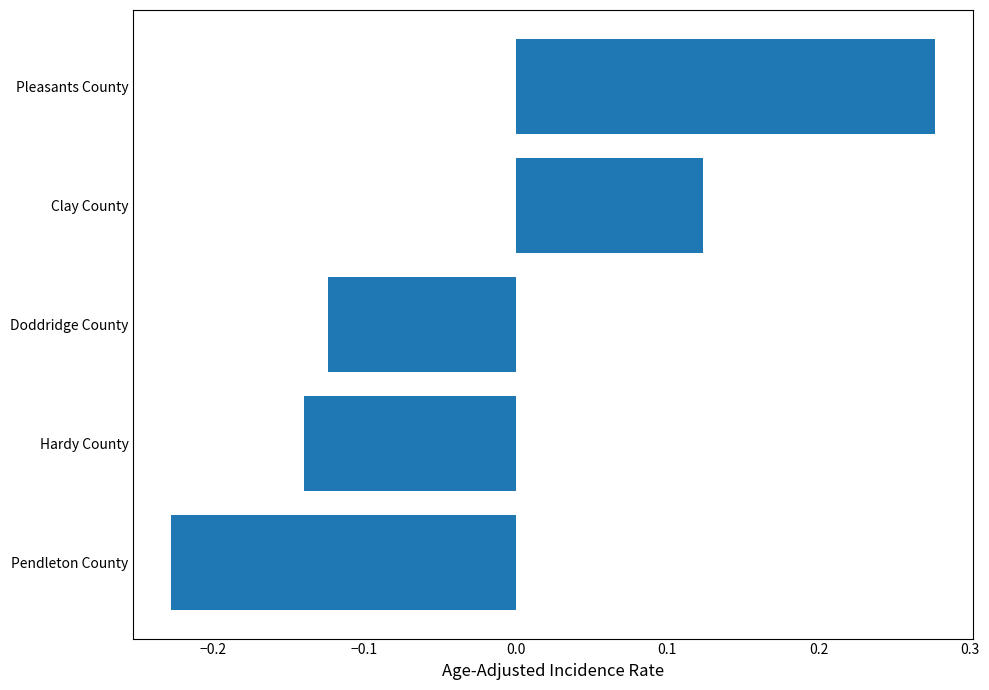

What is the difference between the maximum and minimum values?

0.5